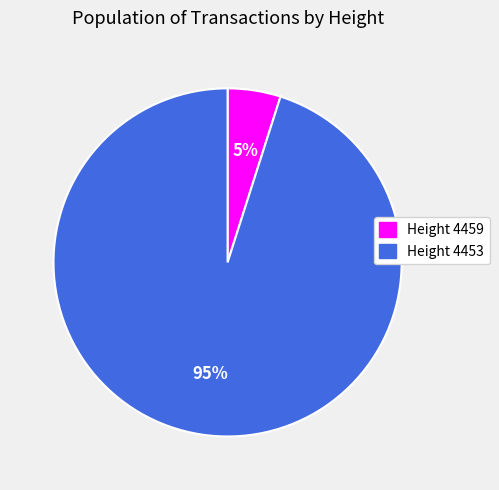

Is there a majority slice in this chart?

Yes